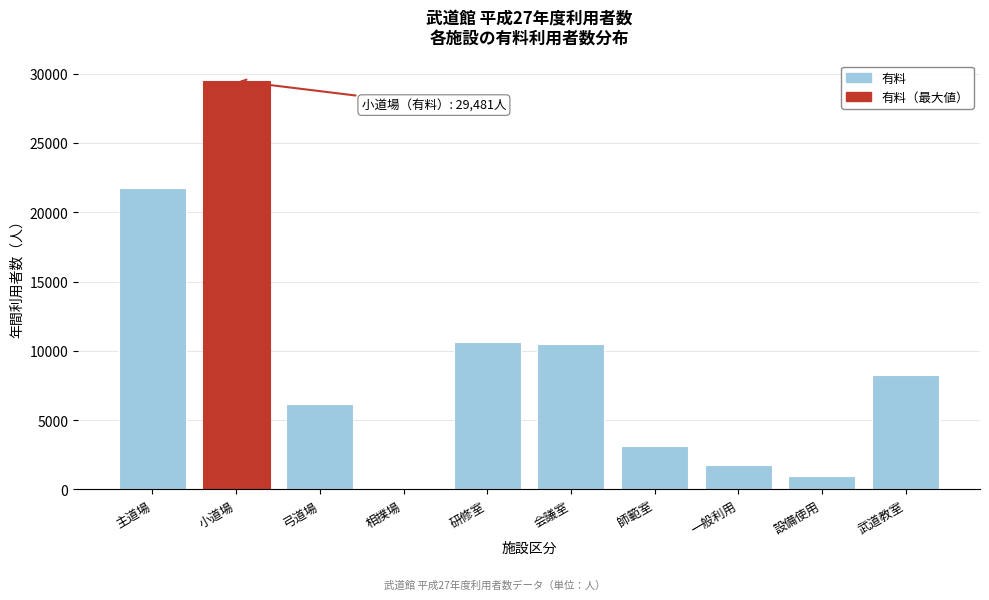

Reading left to right, transcribe all the data shown in this chart.

21719	29481	6176	98	10649	10474	3166	1750	957	8248